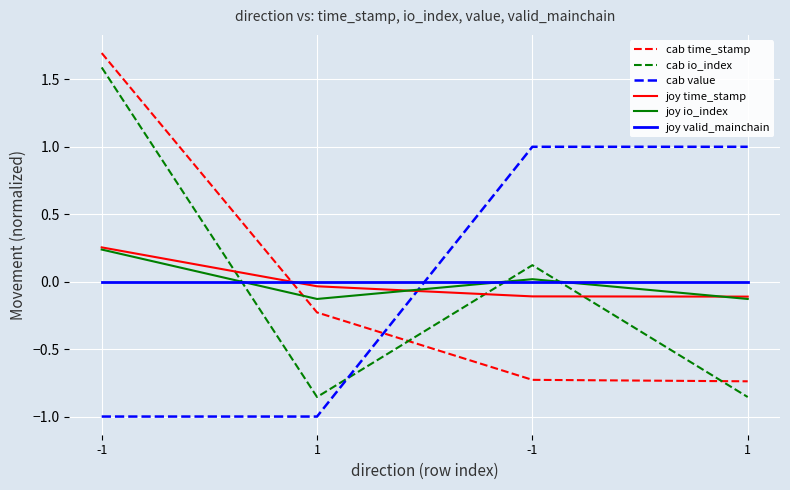

Reading left to right, list all the values displayed in this chart.

cab time_stamp: -1=1.7	1=-0.2	-1=-0.7	1=-0.7
cab io_index: -1=1.6	1=-0.9	-1=0.1	1=-0.9
cab value: -1=-1.0	1=-1.0	-1=1.0	1=1.0
joy time_stamp: -1=0.3	1=-0.0	-1=-0.1	1=-0.1
joy io_index: -1=0.2	1=-0.1	-1=0.0	1=-0.1
joy valid_mainchain: -1=0.0	1=0.0	-1=0.0	1=0.0